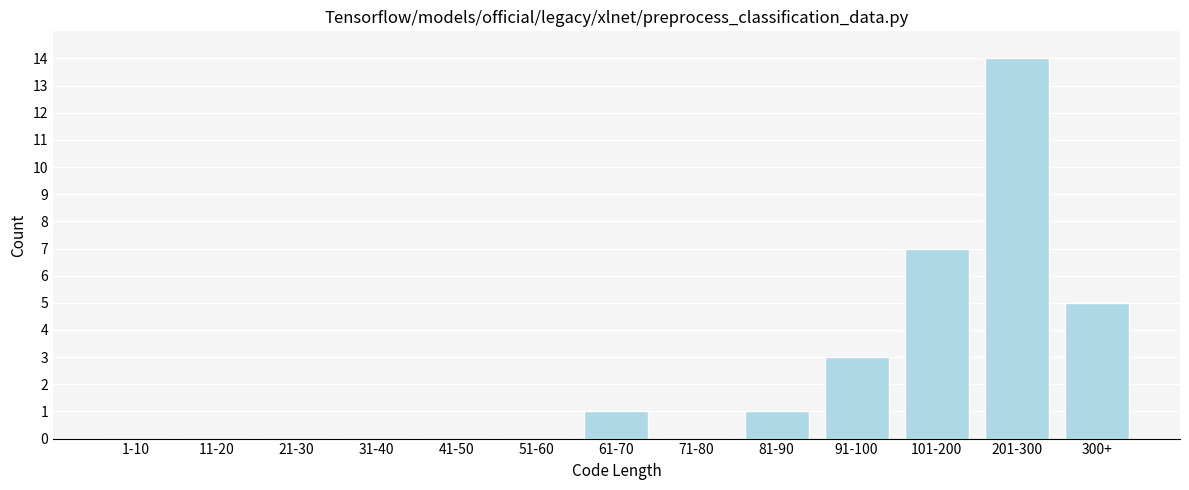

Reading left to right, list all the values displayed in this chart.

1-10=0	11-20=0	21-30=0	31-40=0	41-50=0	51-60=0	61-70=1	71-80=0	81-90=1	91-100=3	101-200=7	201-300=14	300+=5